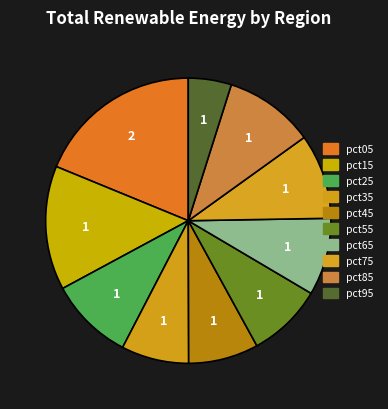

How many segments does this pie chart have?

10